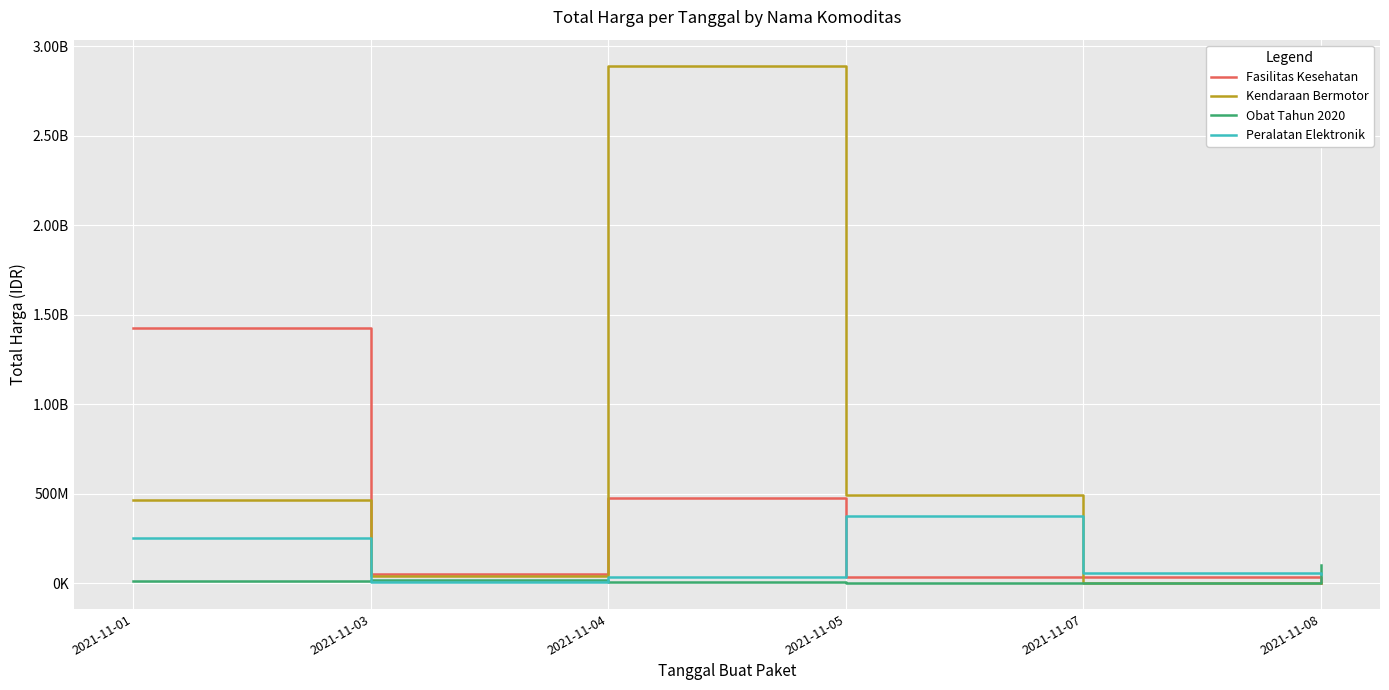

At which category is the sum across all series the highest?

2021-11-04